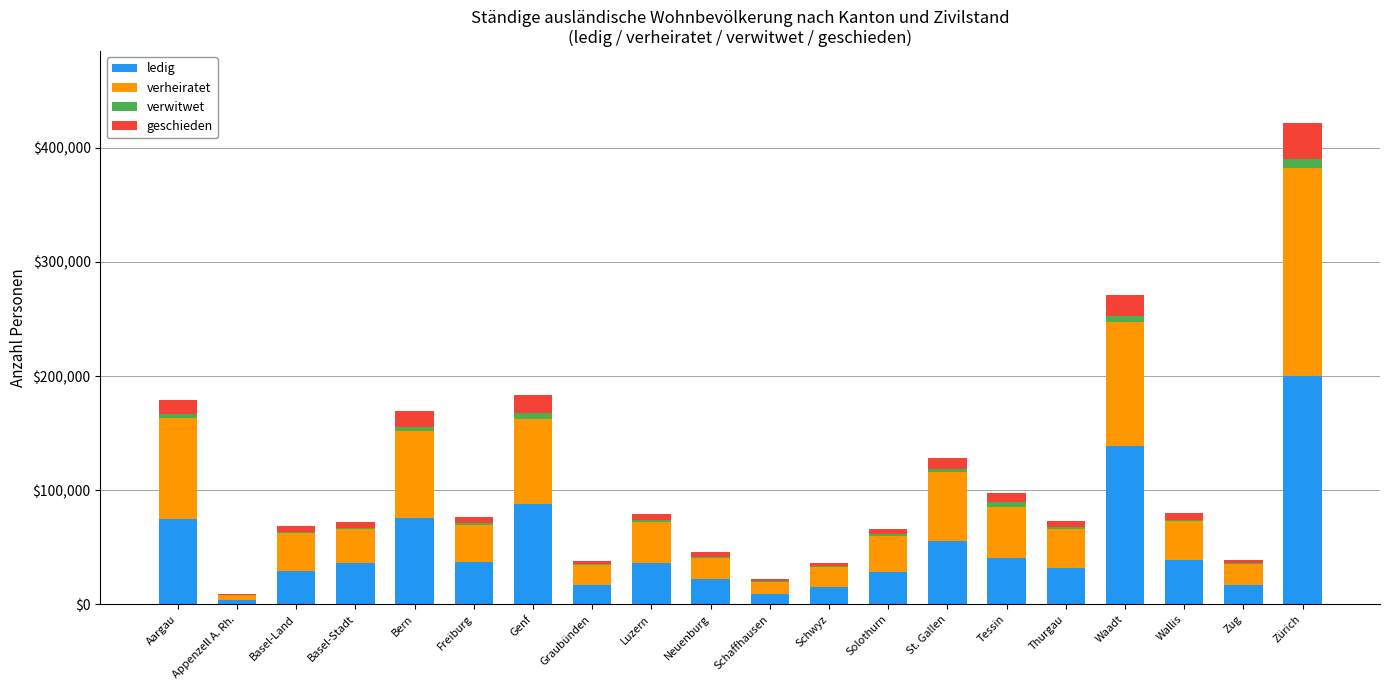

At which category is the sum across all series the highest?

Zürich